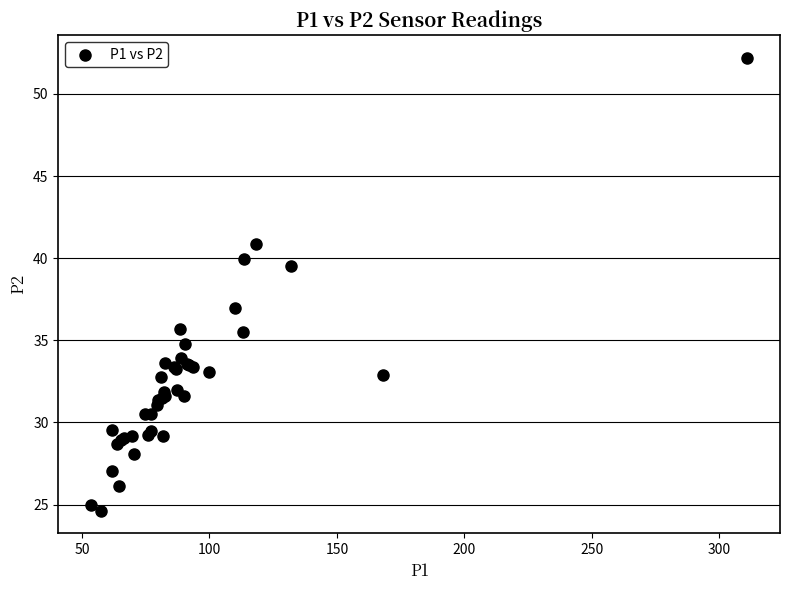

What Y value in the scatter plot is closest to 38?

37.0